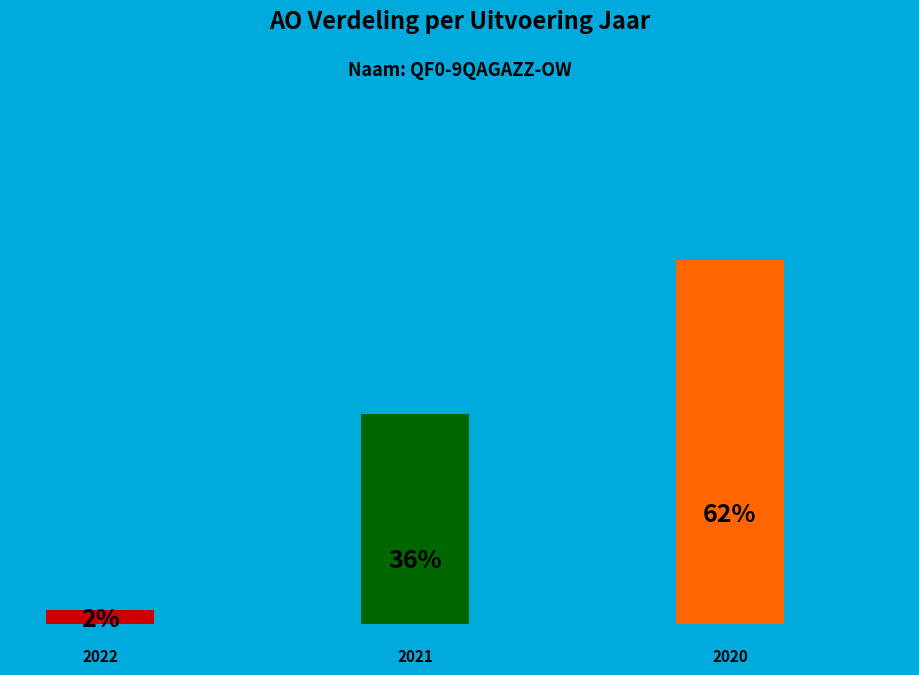

To the nearest percent, what is the combined percentage of 2020 uitvoering and 2021 uitvoering?

98%